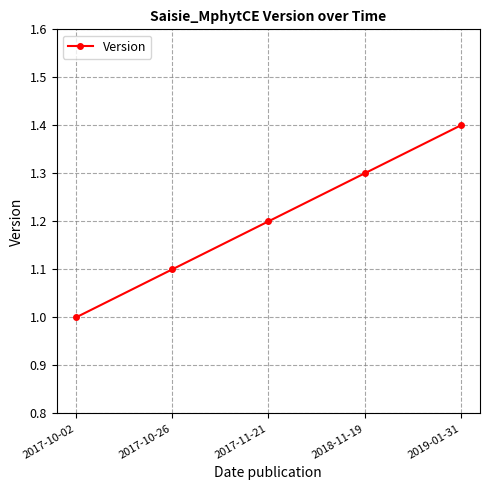

Reading right to left, list all the values displayed in this chart.

2019-01-31=1.4	2018-11-19=1.3	2017-11-21=1.2	2017-10-26=1.1	2017-10-02=1.0